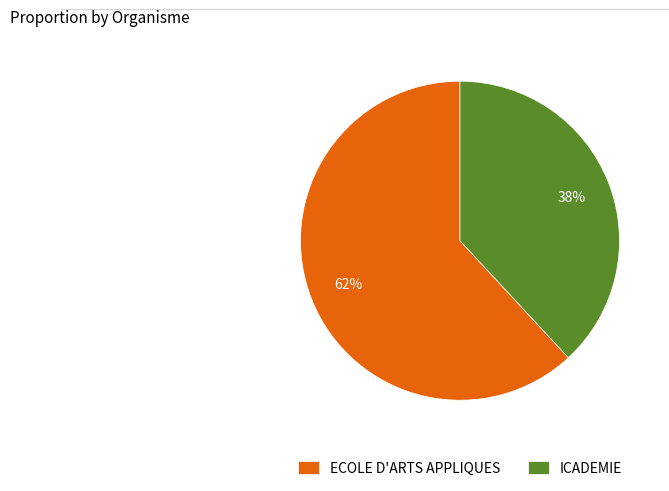

To the nearest percent, what portion does ICADEMIE represent?

38%